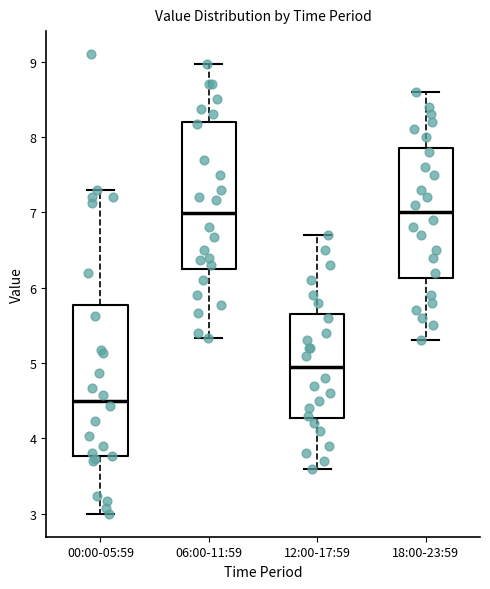

Where does the median line of the box for 06:00-11:59 sit on the y-axis? The values are not printed on the chart, so give them approximately, as read against the axis.

7.0